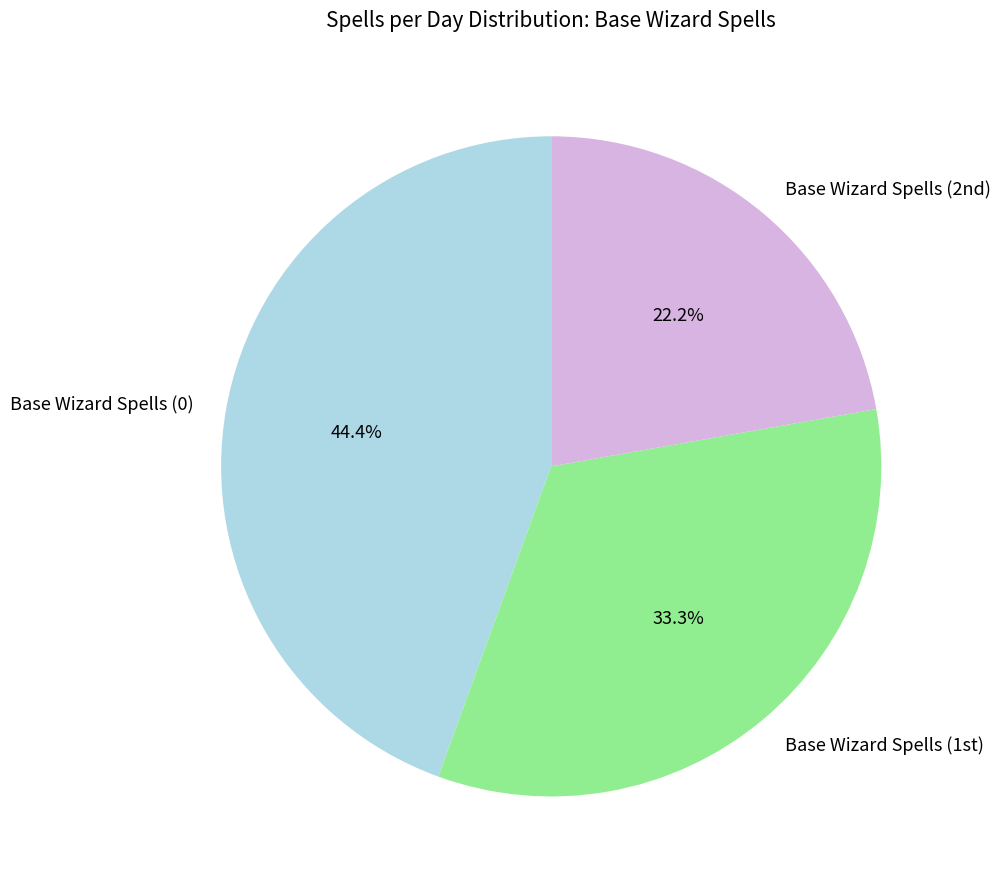

Is there any slice that represents more than half of the pie?

No